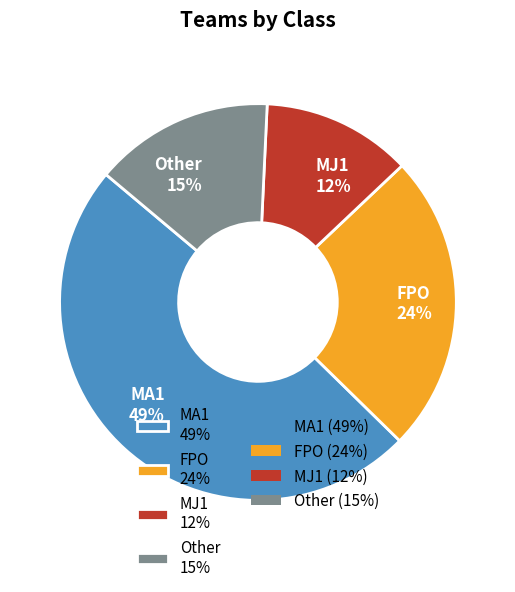

To the nearest percent, what portion does MA1 represent?

49%